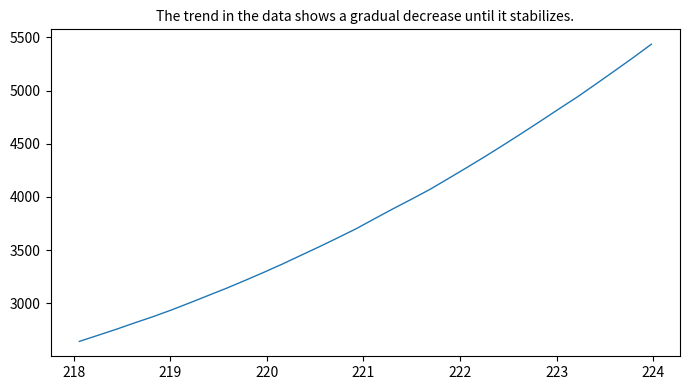

What is the minimum value shown in the chart?

2642.4